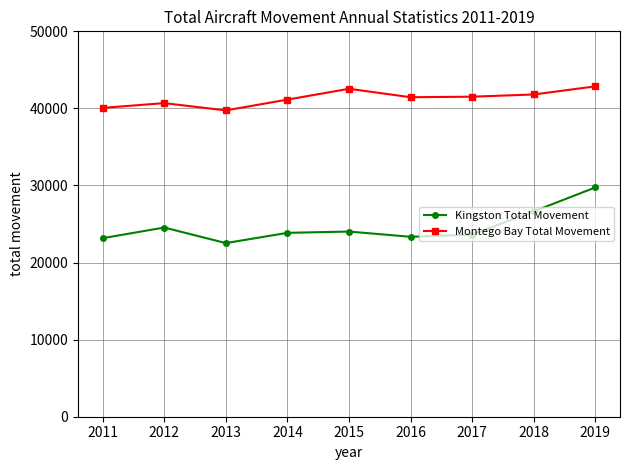

What is the value of the Montego Bay Total Movement point at the 3rd from the left?

39742